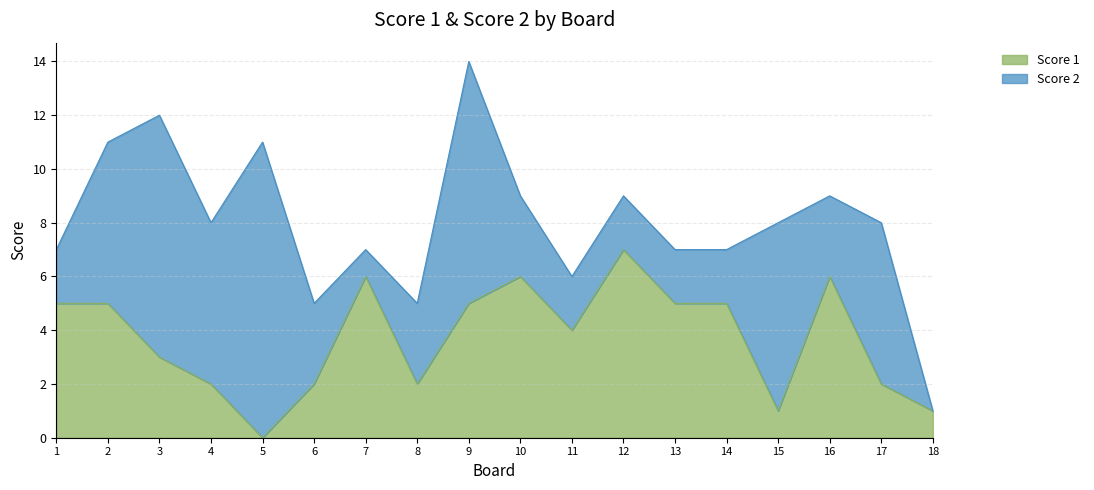

At which category does the chart reach its minimum across all series?

5